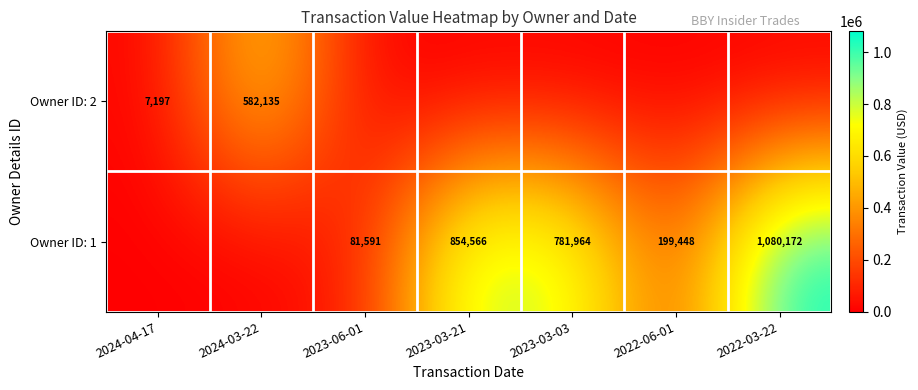

True or false: Owner ID: 1 has a value of 114694 at 2023-06-01.

False